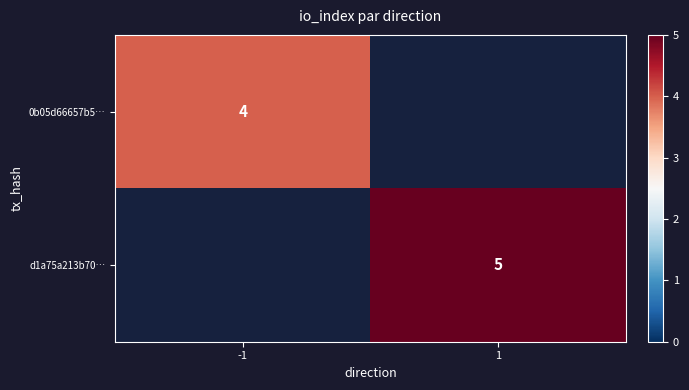

At how many categories does at least one series exceed 4?

1